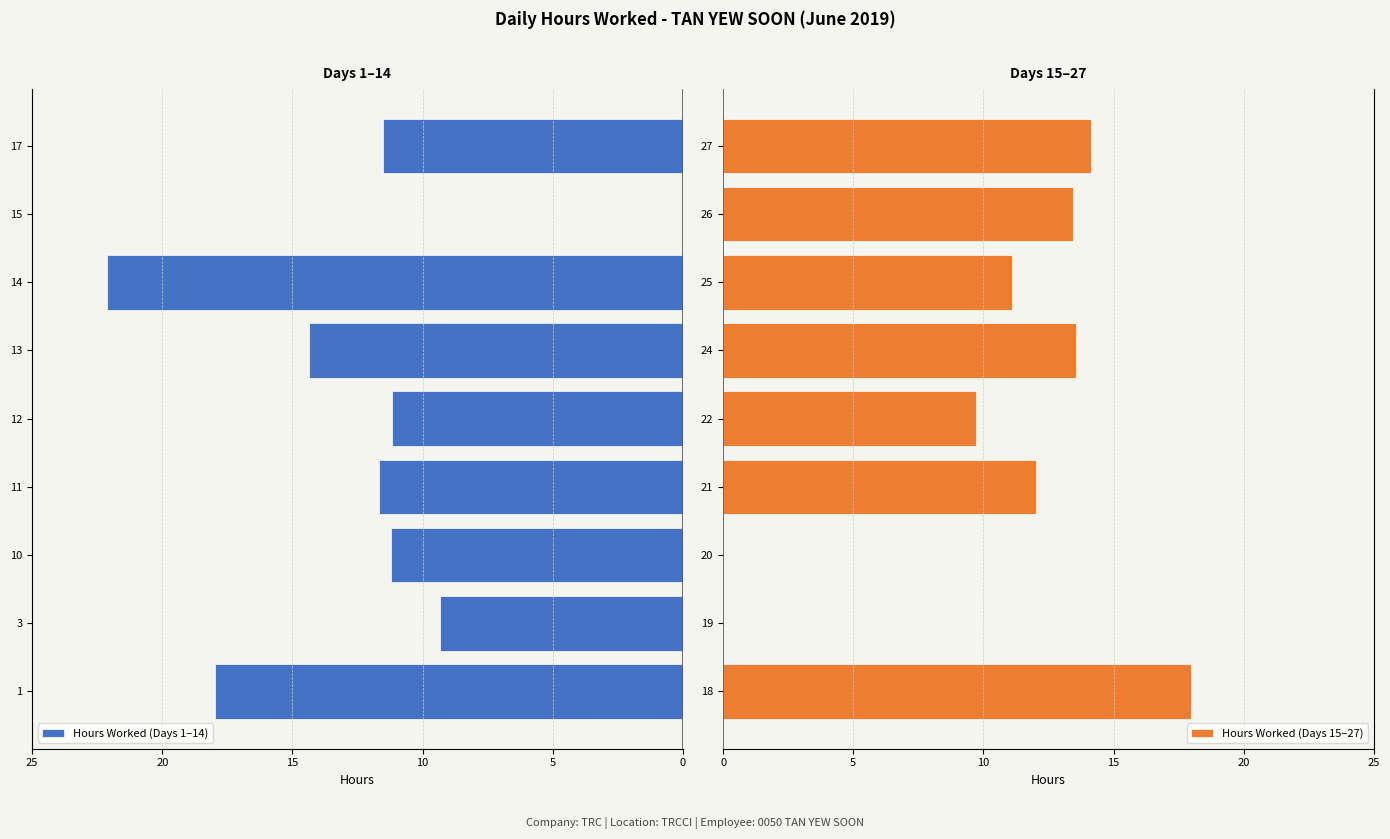

Which series has the largest total across all categories?

Hours Worked (Days 1–14)